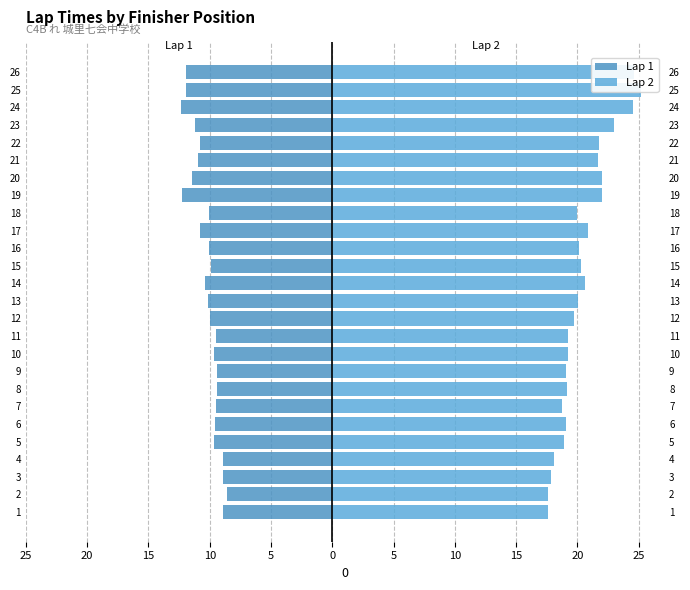

Rank the series at 17 from highest to lowest value.

Lap 2, Lap 1